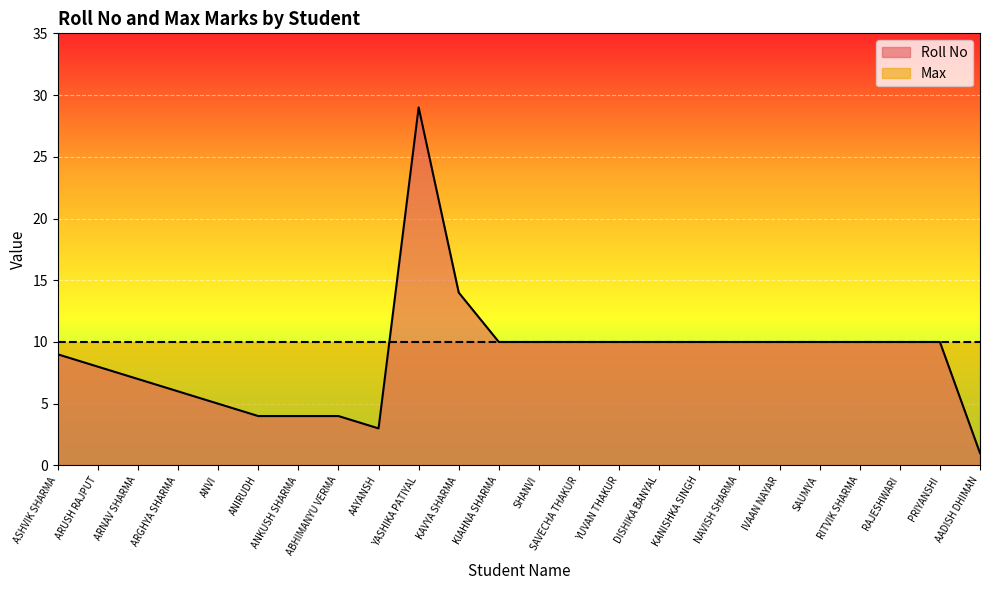

What is the sum of the values at AADISH DHIMAN and ARNAV SHARMA?

8